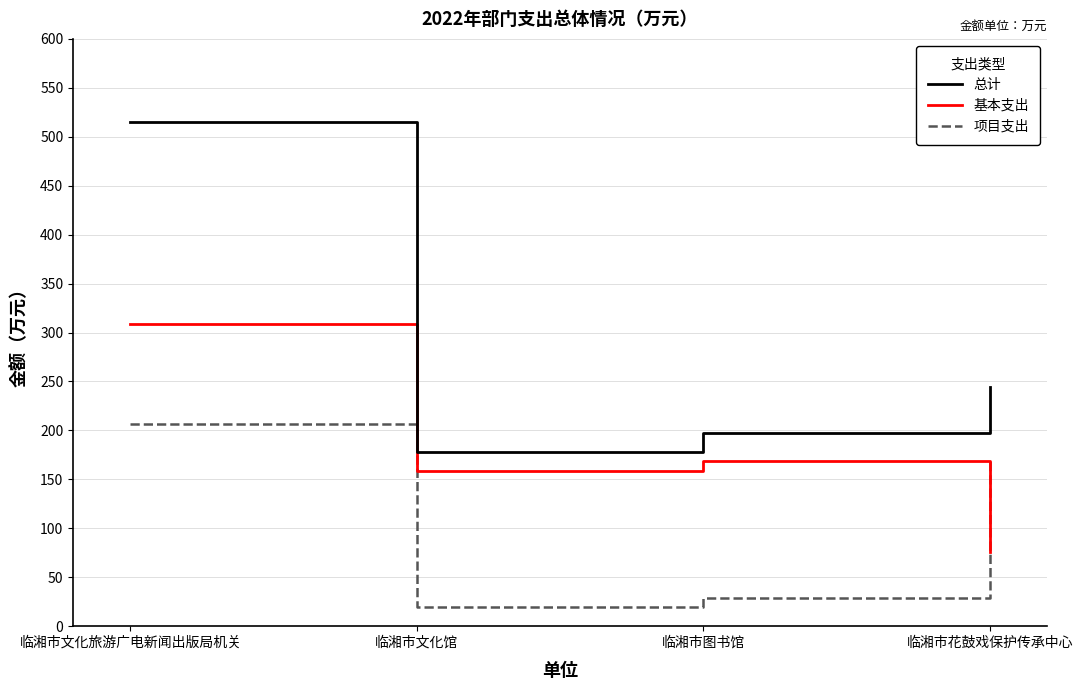

How many lines are shown in the chart?

3